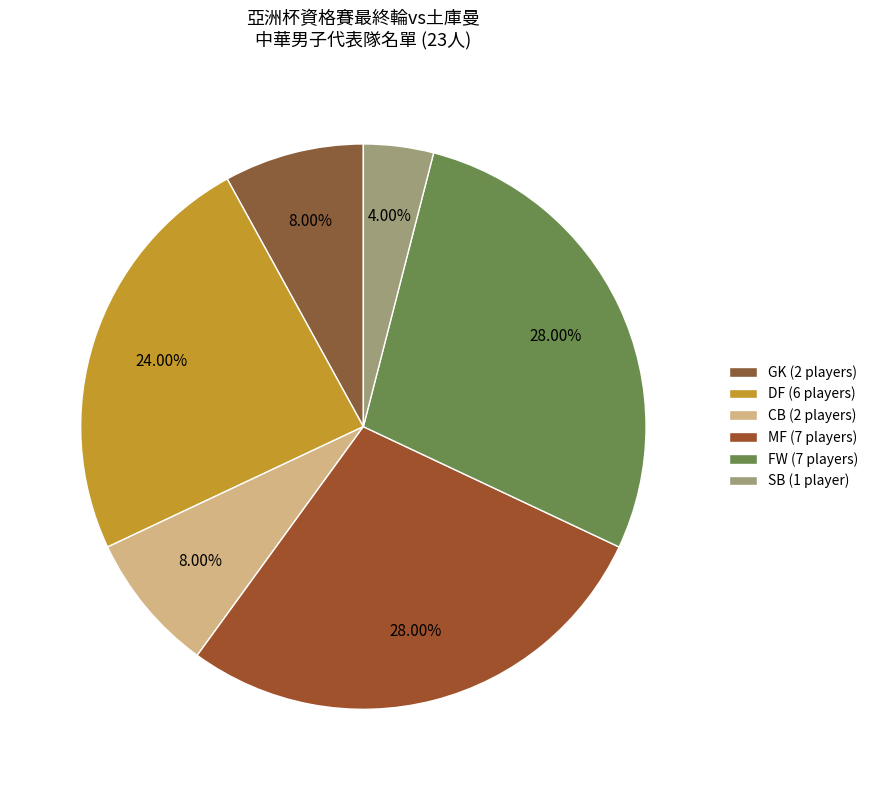

What percentage is the DF slice, to the nearest percent?

24%